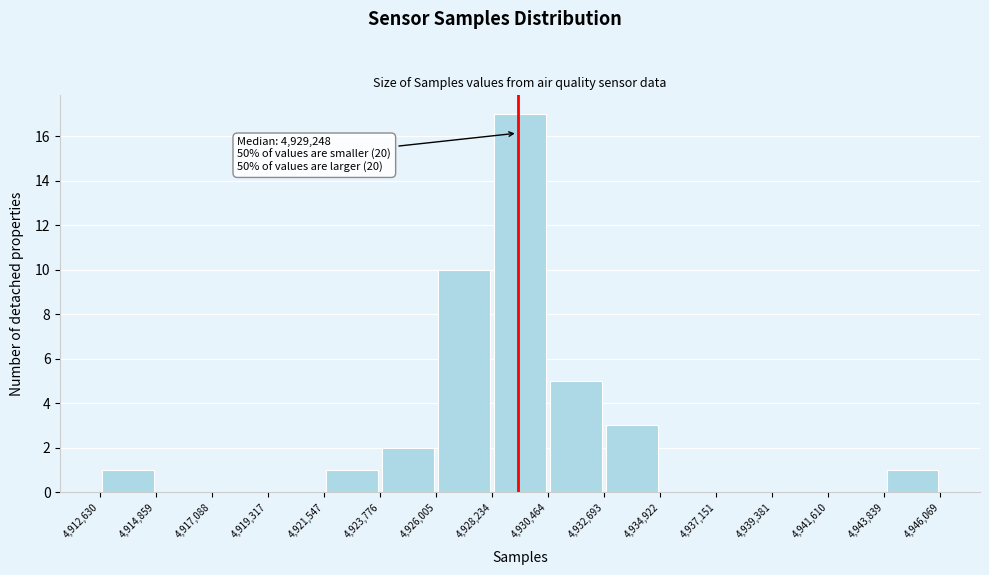

Over which range of the x-axis is the bar tallest?

4,928,234 to 4,930,464